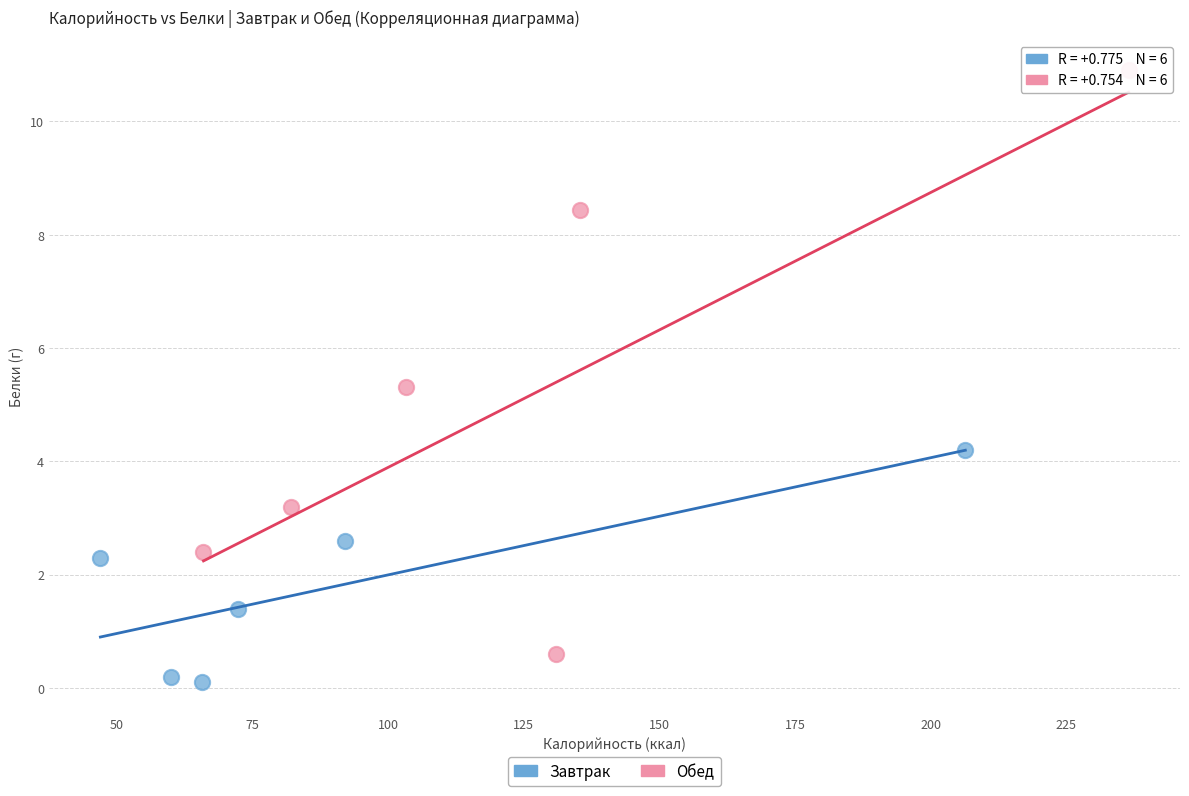

Which series has the largest Y range (max minus min)?

Обед